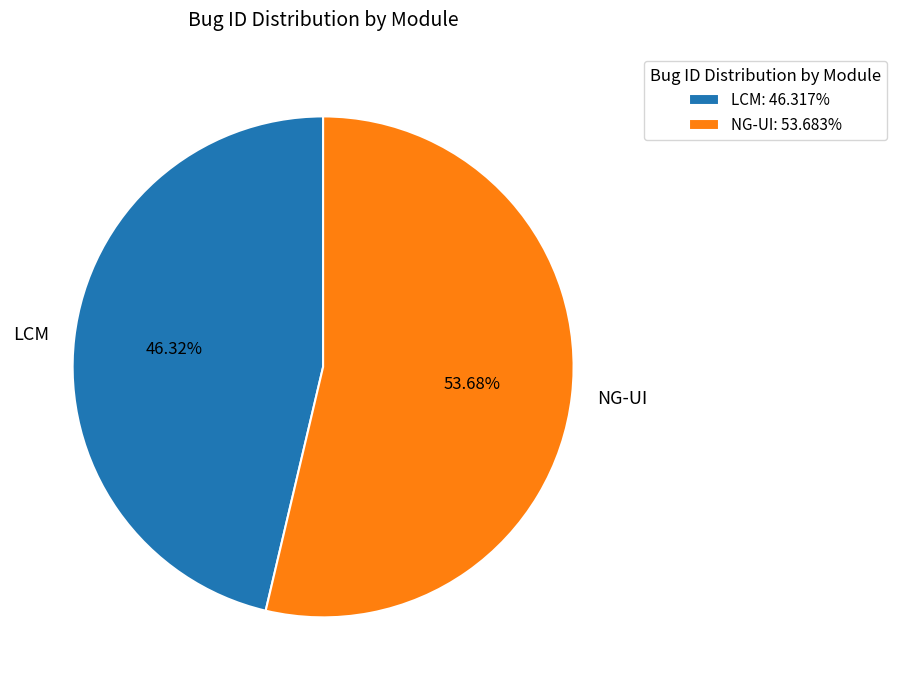

To the nearest percent, what percentage of the pie is NG-UI?

54%